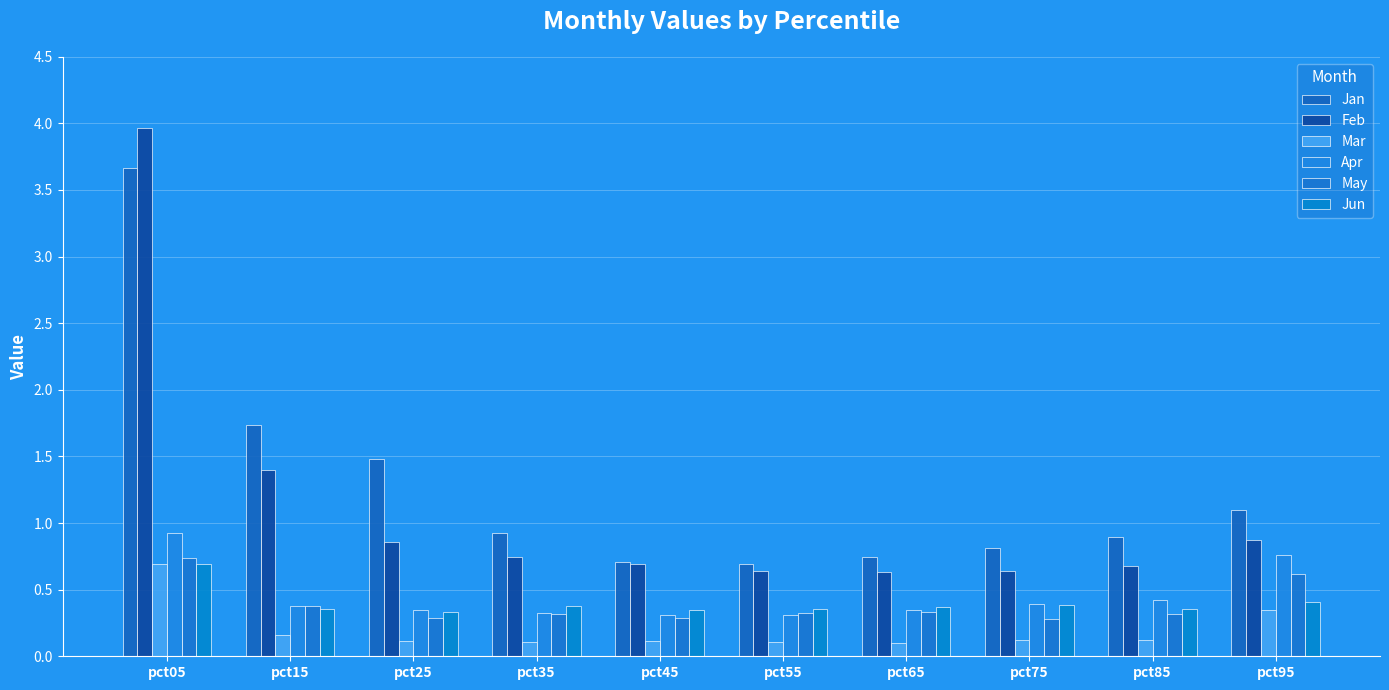

What are all the series names shown in the legend?

Jan, Feb, Mar, Apr, May, Jun